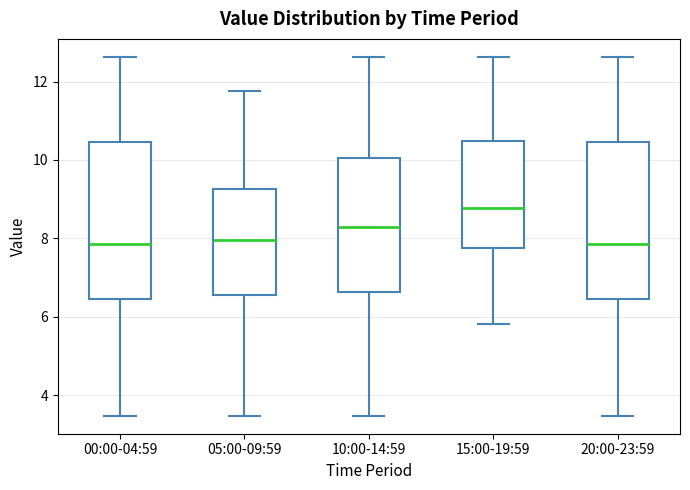

Where is the upper edge of the box for 05:00-09:59 on the y-axis? The values are not printed on the chart, so give them approximately, as read against the axis.

9.2